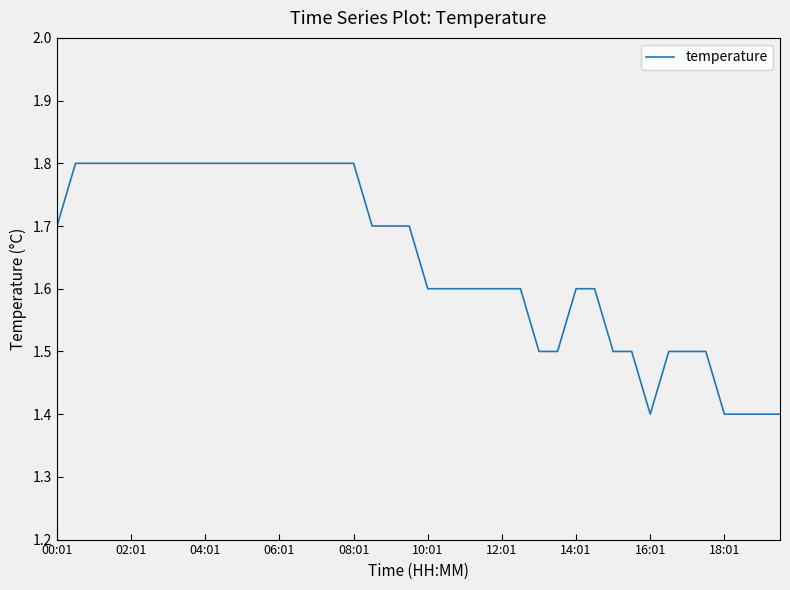

What is the smallest value displayed?

1.4